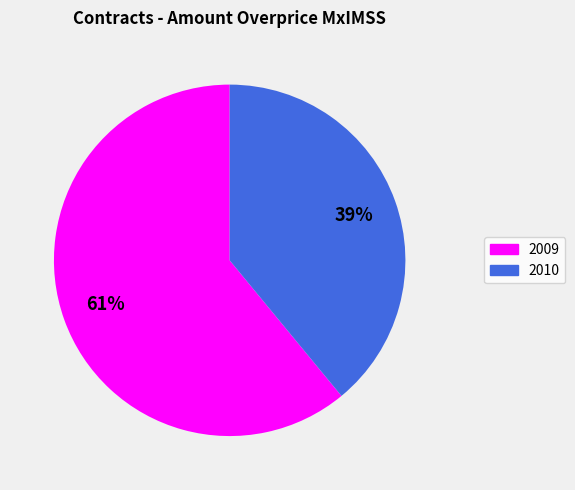

Does 2009 account for over 50% of the chart?

Yes